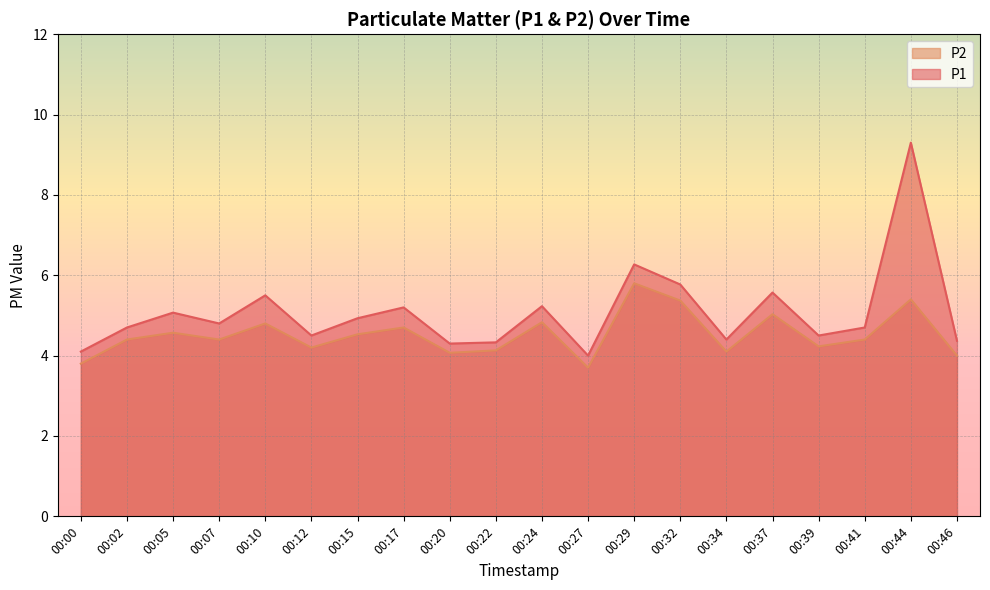

List the series in order of their peak value, highest first.

P1, P2